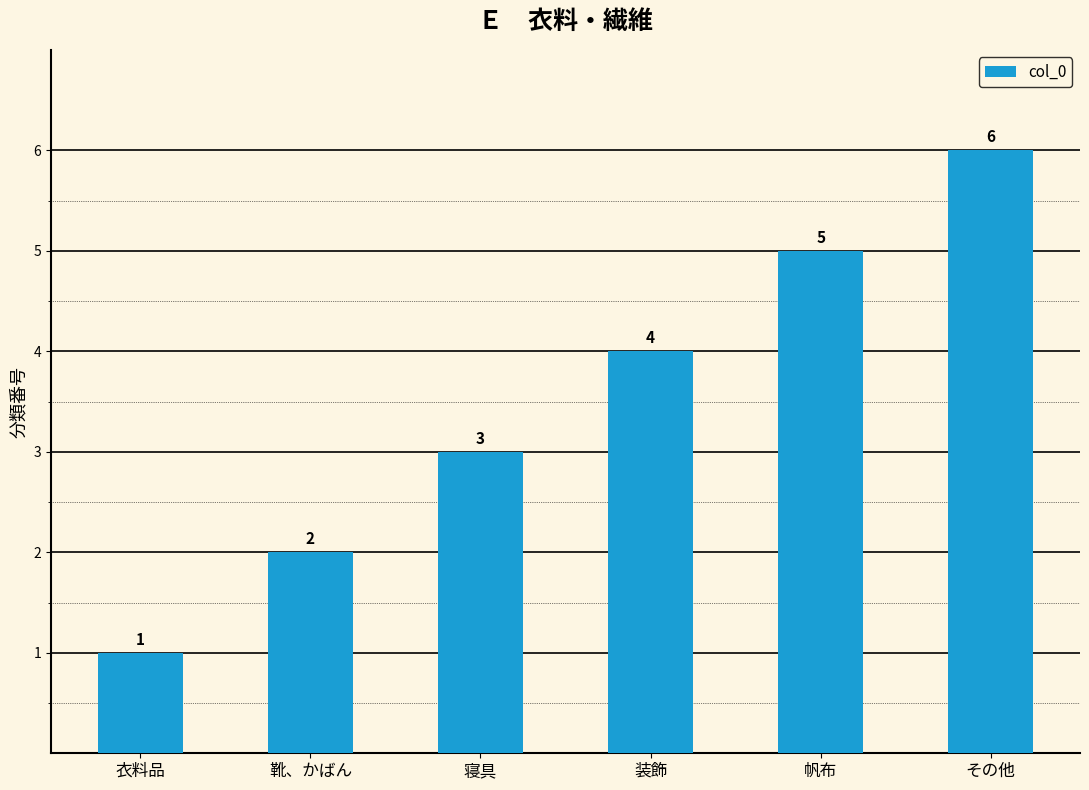

True or false: the data shows 5 at 寝具.

False